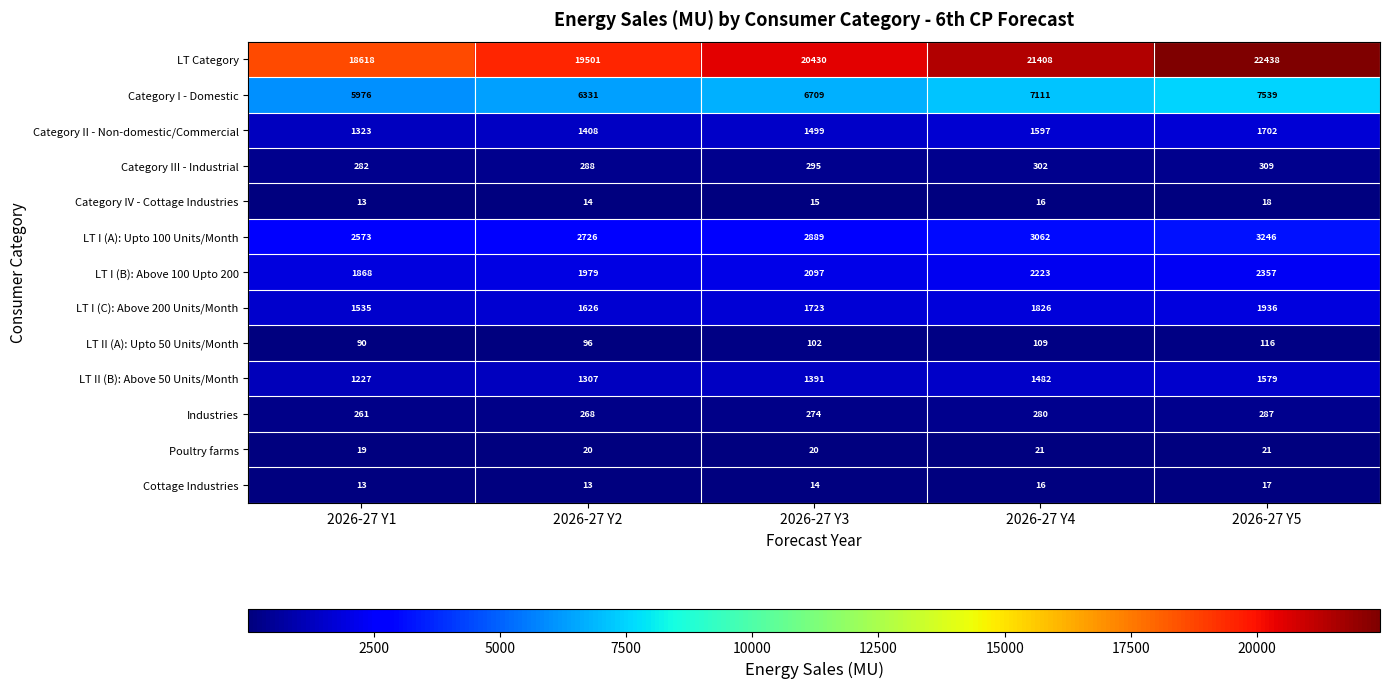

Which series has the largest total across all categories?

LT Category